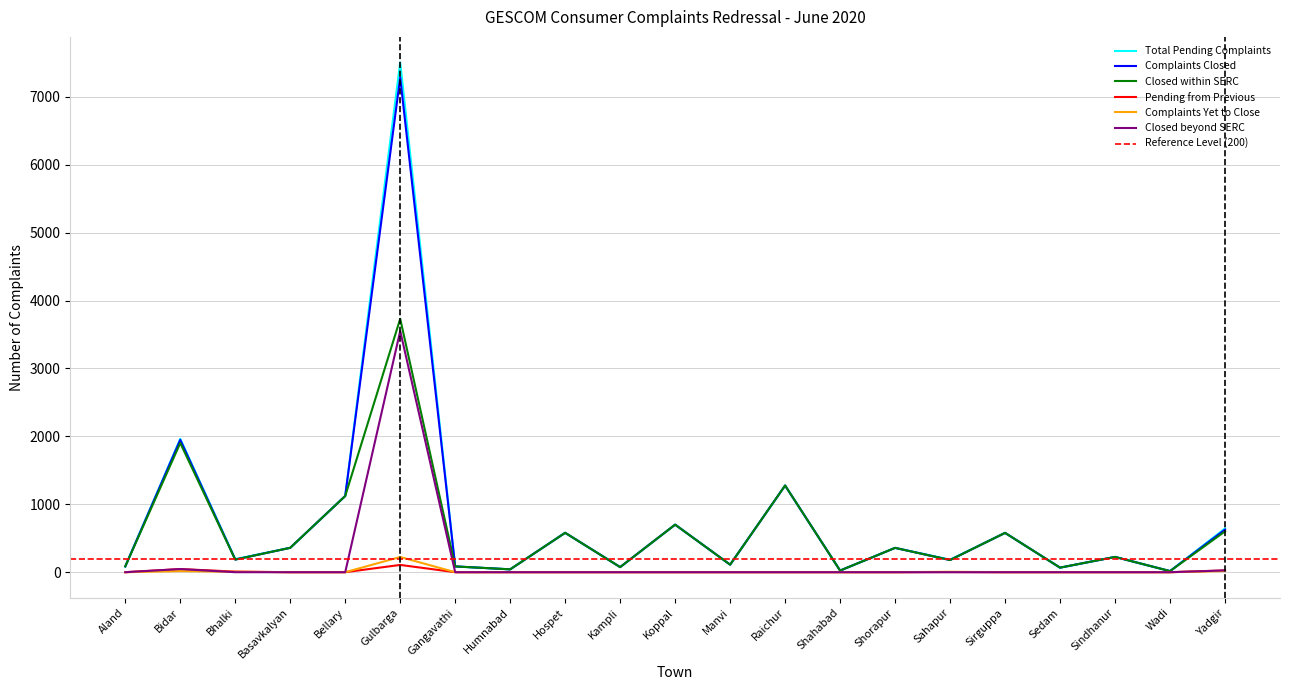

What is the difference between the maximum and minimum values in the Total Pending Complaints series?

7490